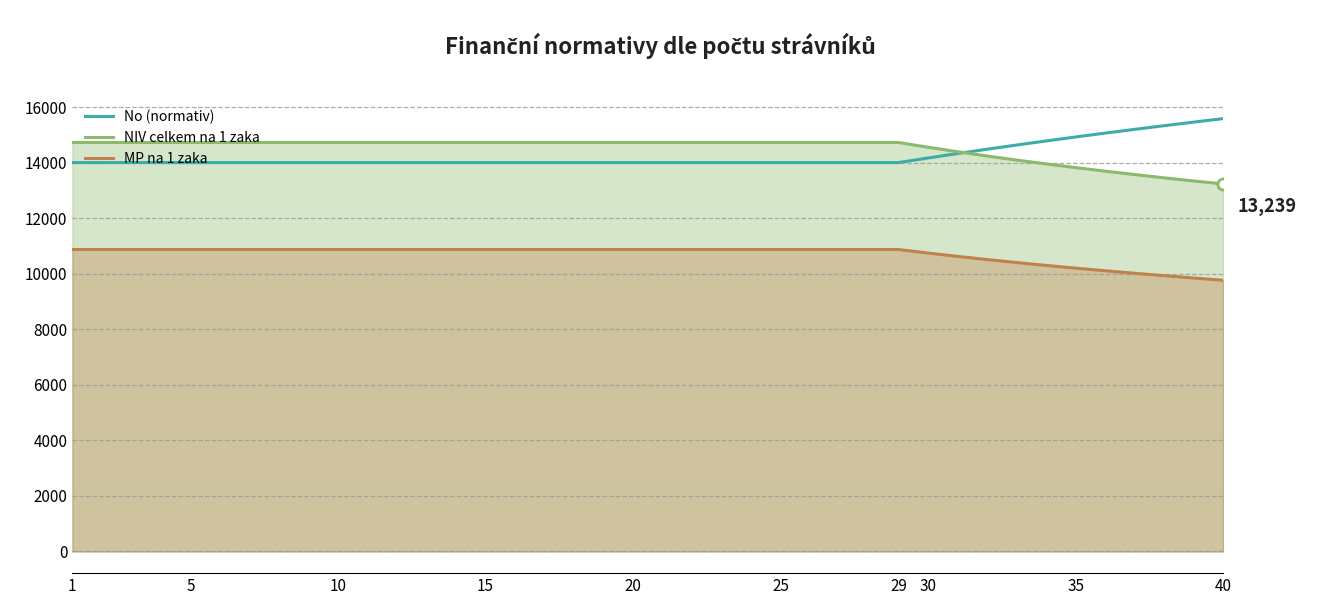

At 1, list the series in order from largest to smallest.

NIV celkem na 1 zaka, No (normativ), MP na 1 zaka